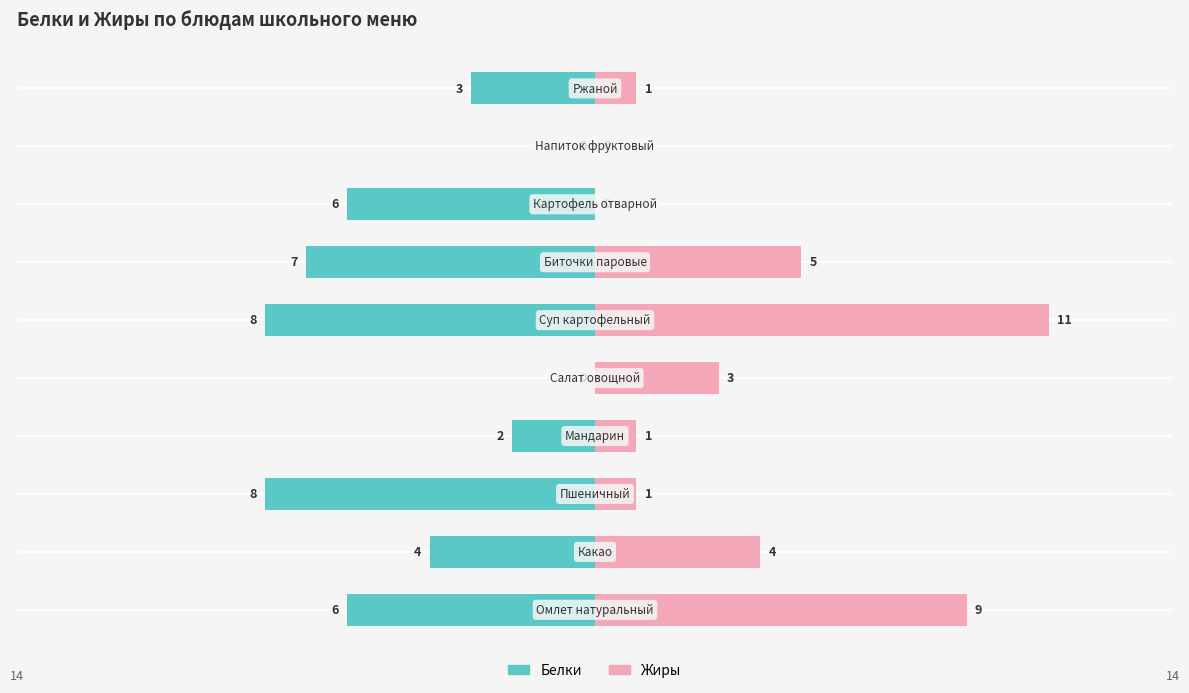

Is the value of Жиры at 6 greater than the value of Белки at 5?

Yes